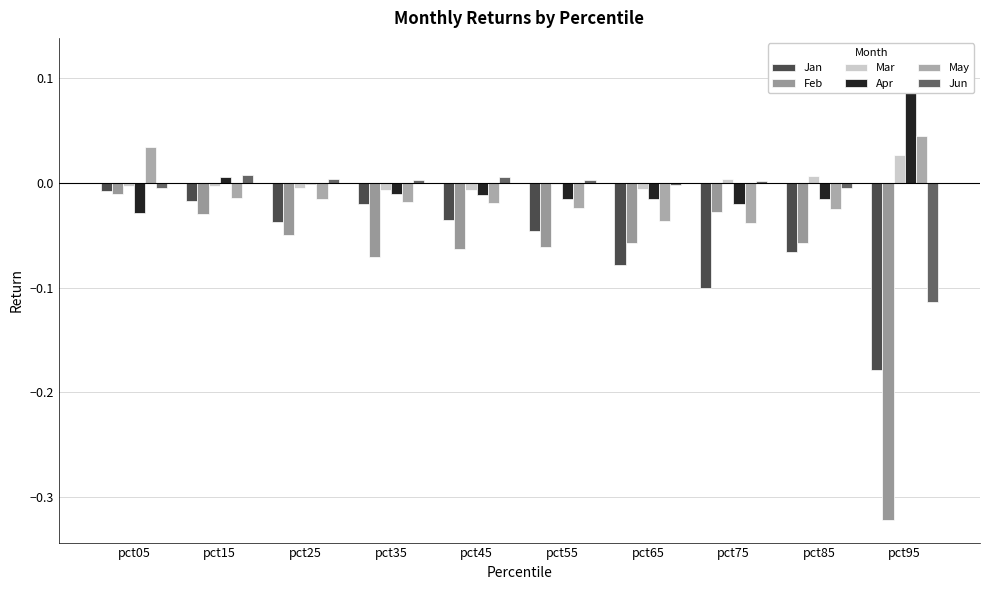

At which category does the chart reach its minimum across all series?

pct95